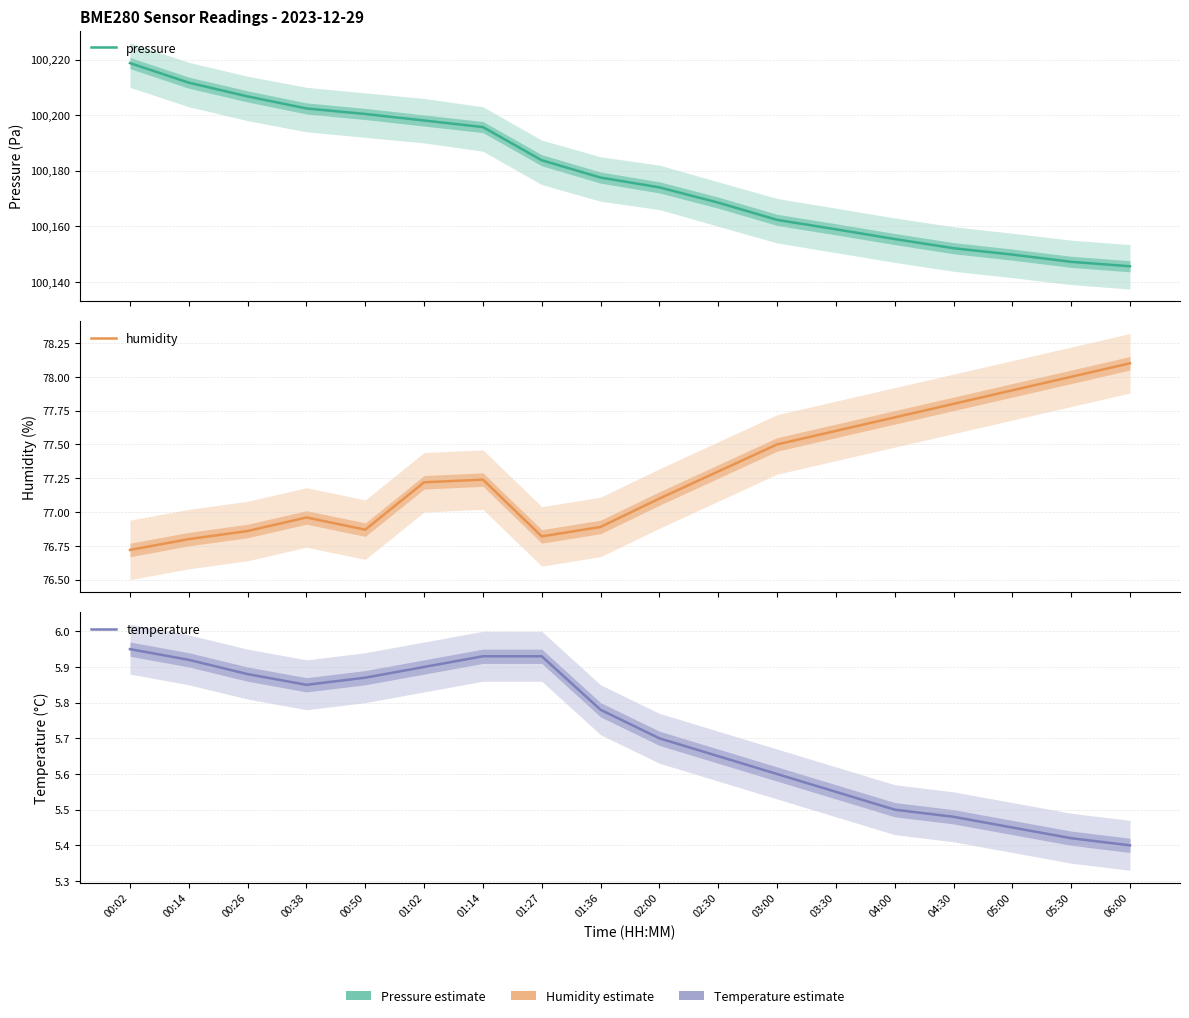

True or false: temperature and humidity cross at least once.

False